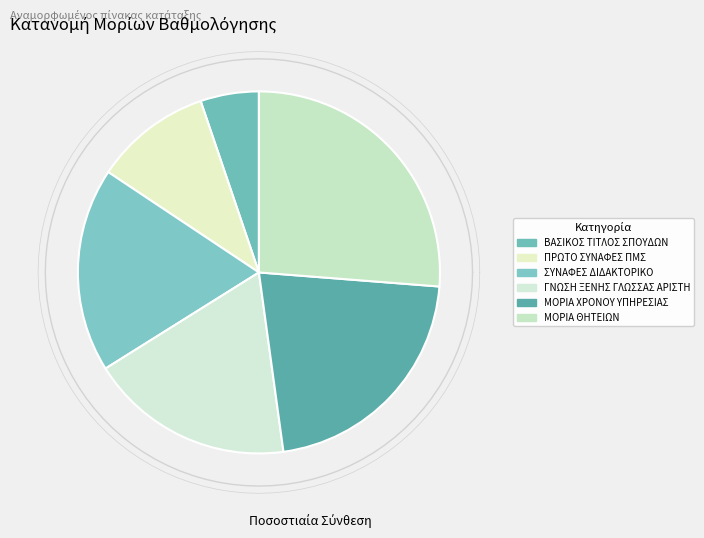

Is it true that ΒΑΣΙΚΟΣ ΤΙΤΛΟΣ ΣΠΟΥΔΩΝ is 5% of the pie?

True